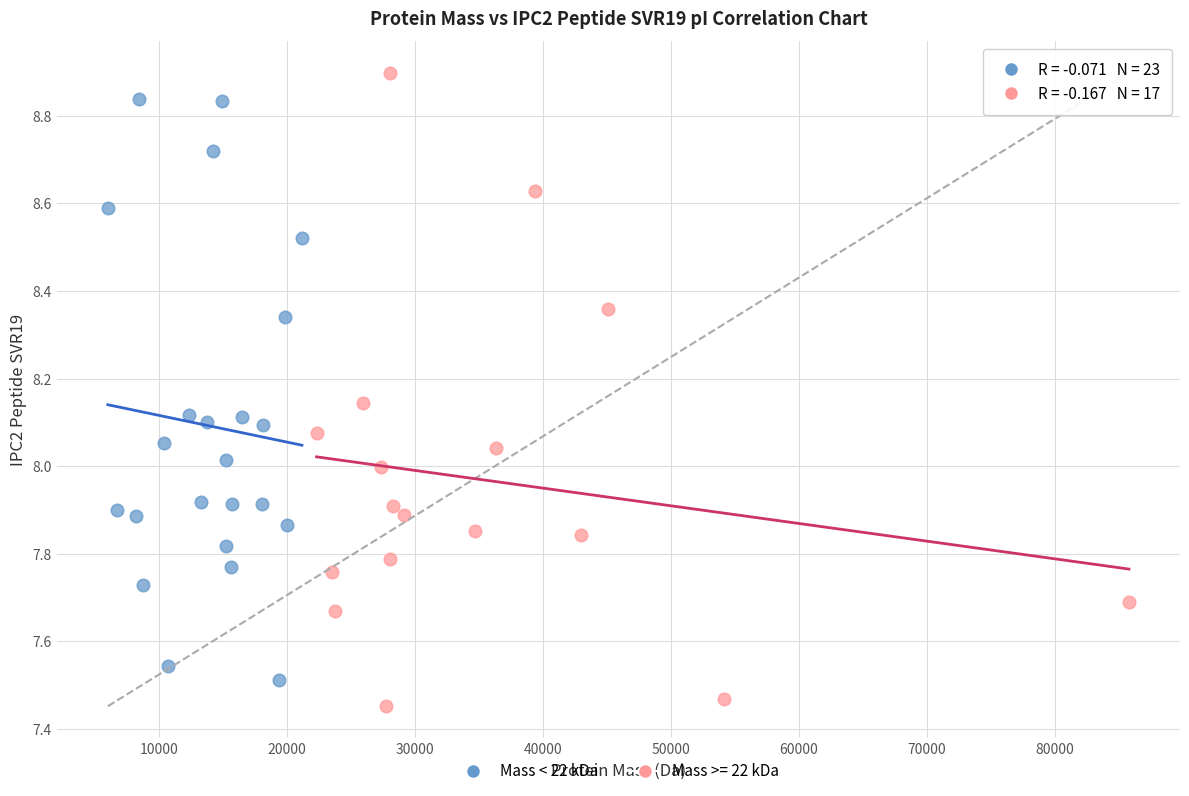

What are all the series names shown in the legend?

Mass < 22 kDa, Mass >= 22 kDa